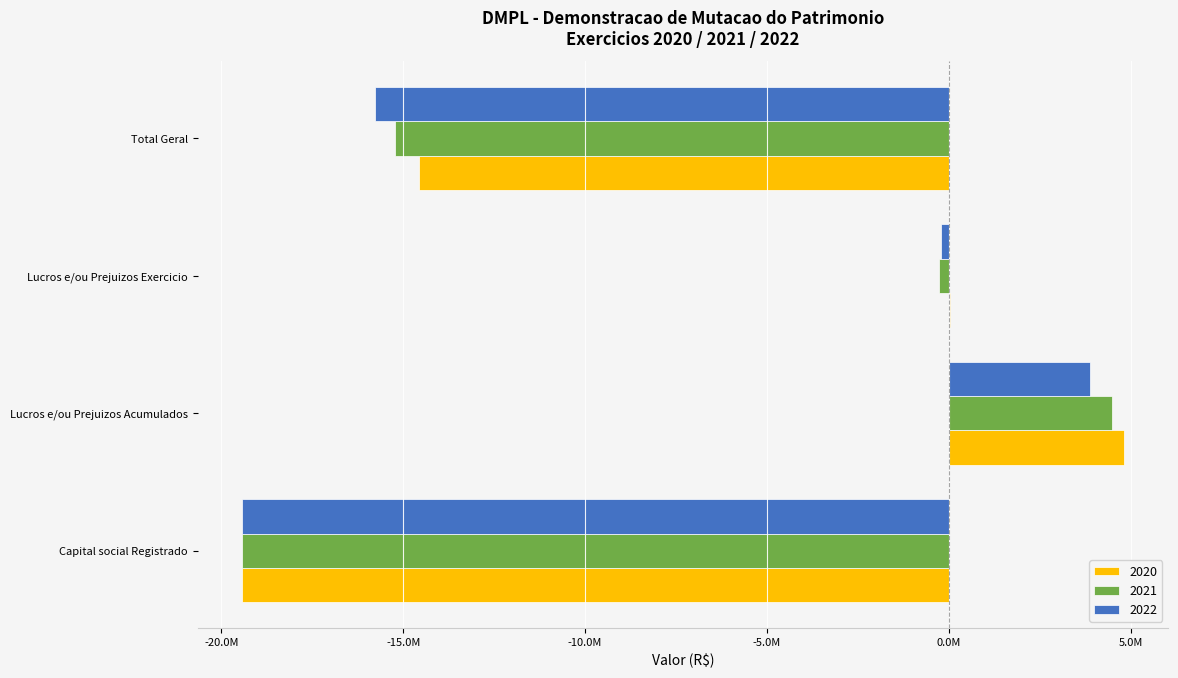

List the series in order of their overall mean, highest first.

2020, 2021_left, 2022